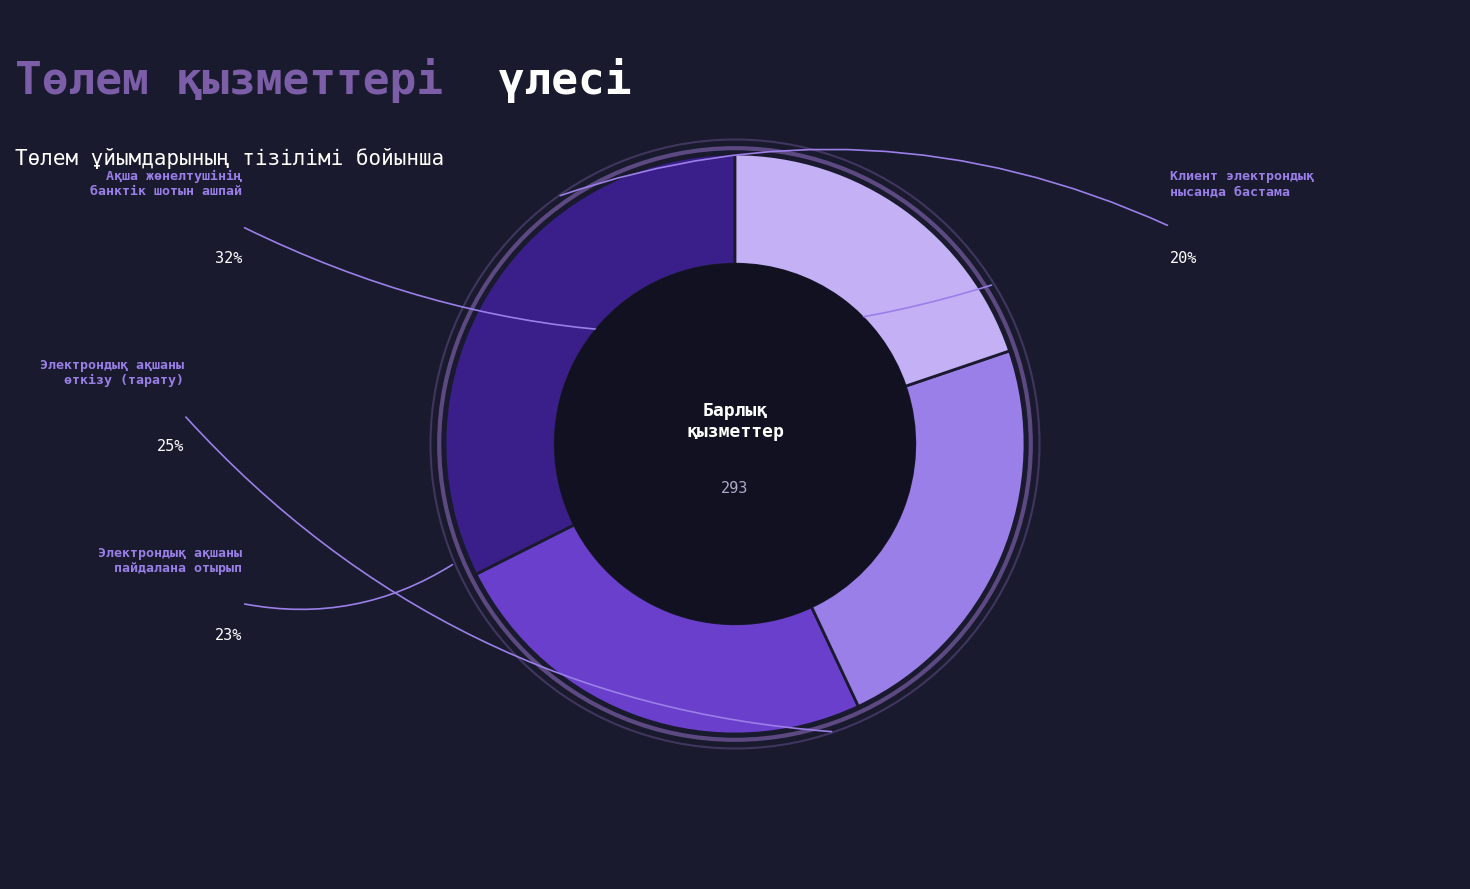

Is there a majority slice in this chart?

No